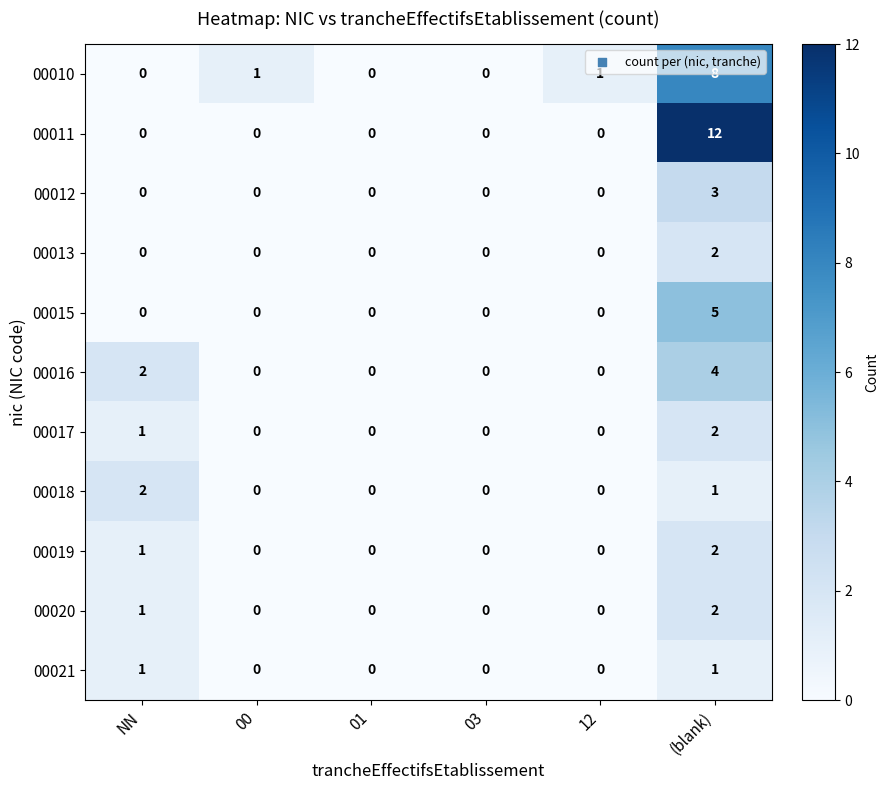

What is the maximum value shown in the chart?

12